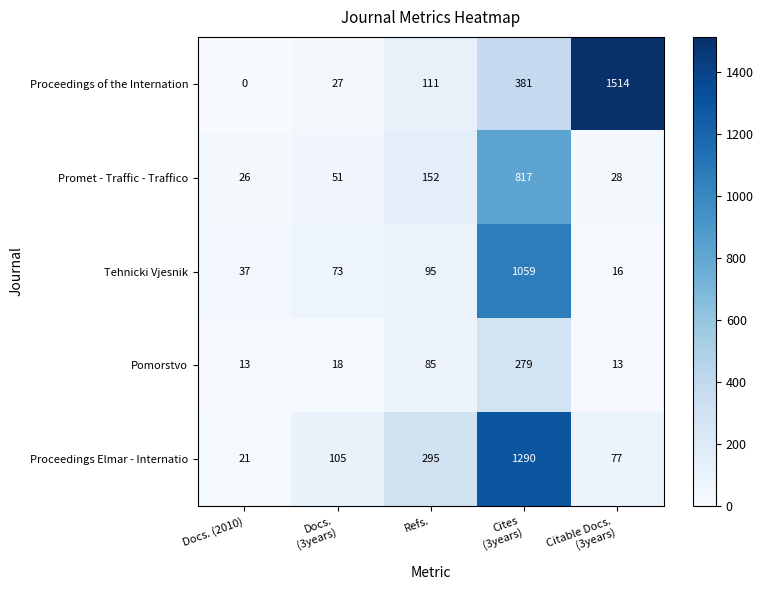

The Proceedings of the Internation series shows 0 at Docs. (2010). True or false?

True